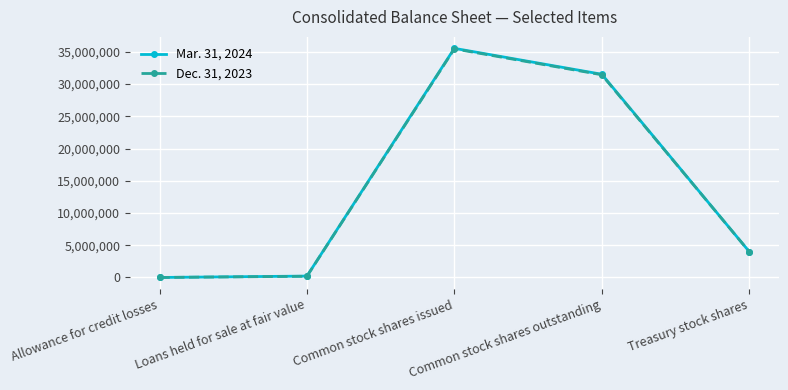

What is the value of the Dec. 31, 2023 point at the 4th from the left?

31440906